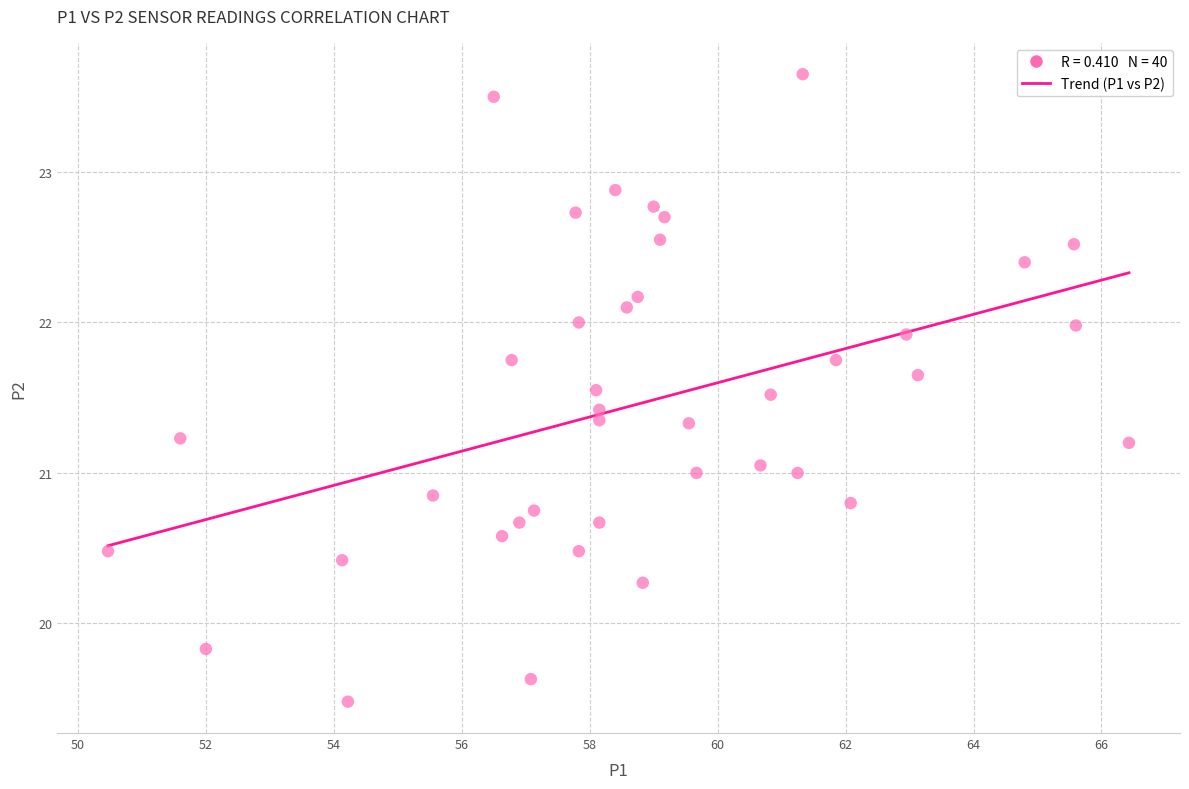

What is the range of X values (max minus min)?

16.0